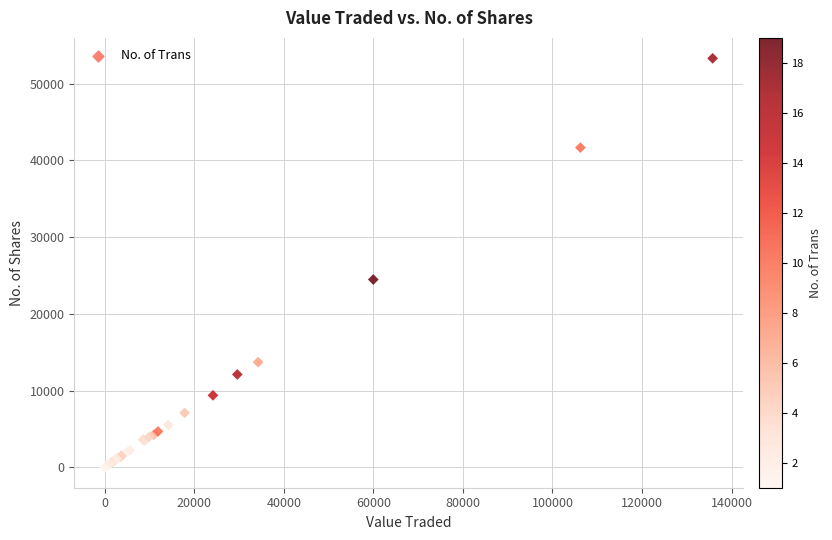

What Y value in the scatter plot is closest to 26654?

24475